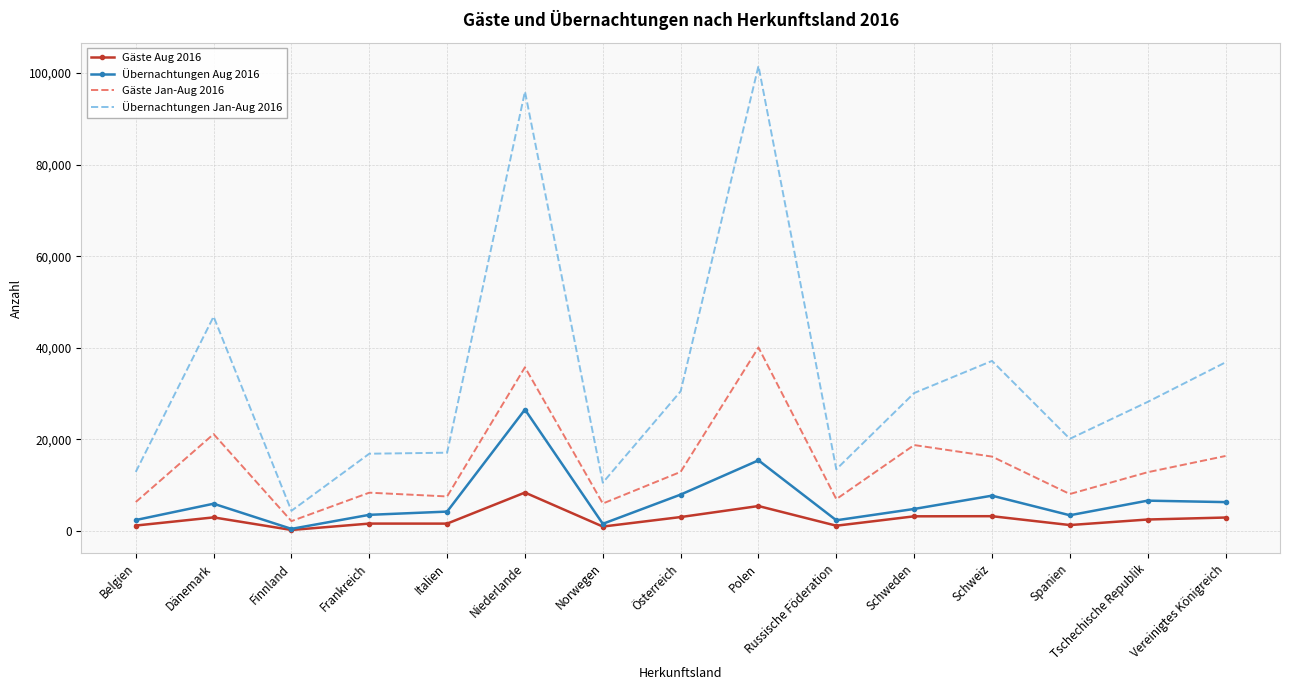

How many distinct data groups are displayed?

4